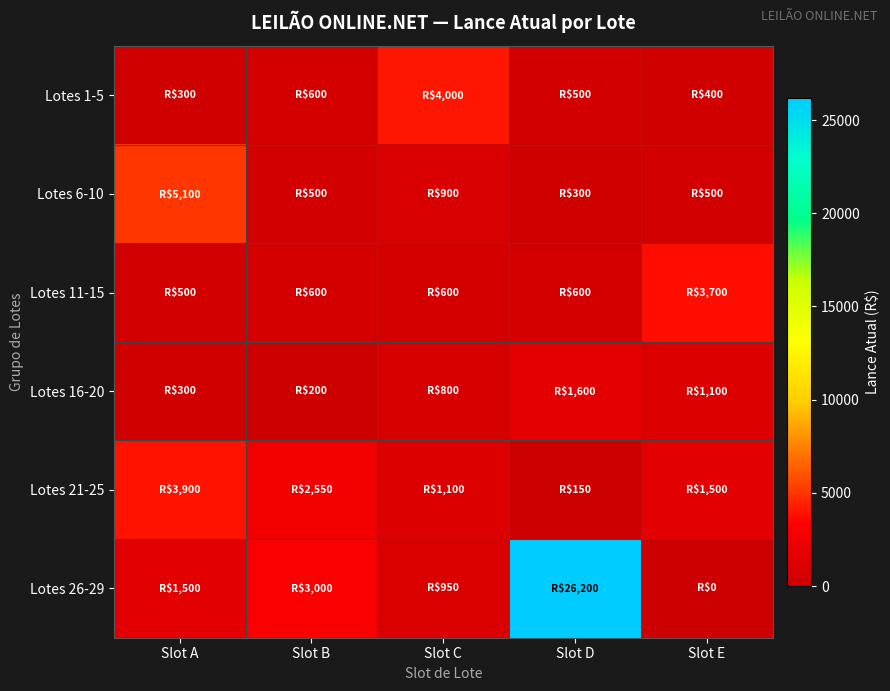

How many series are shown in this chart?

6